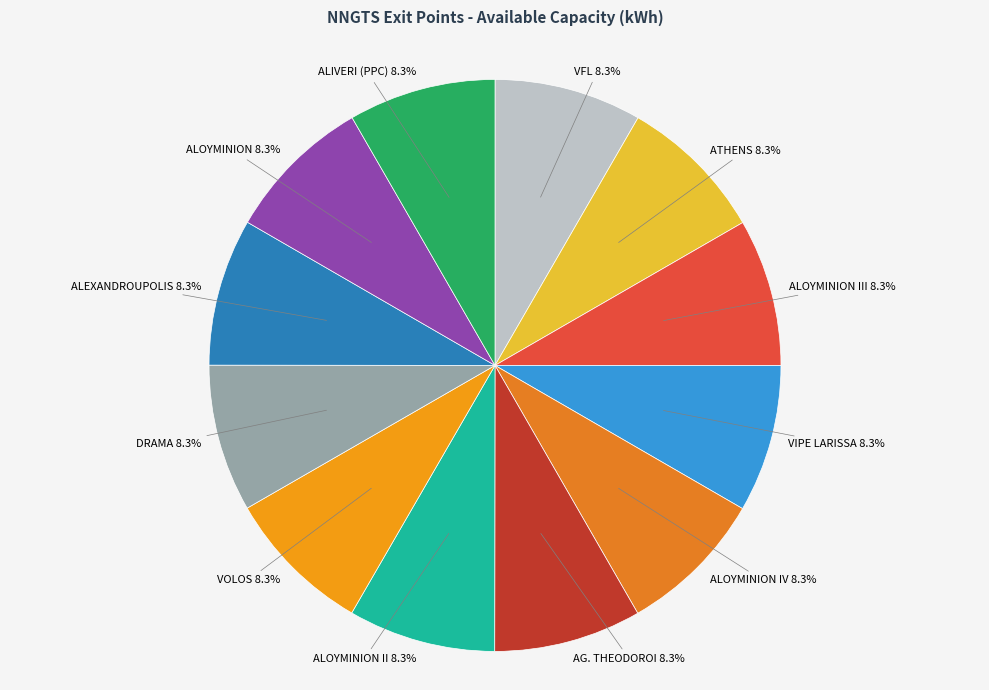

What is the smallest slice in the pie chart?

ALIVERI (PPC)